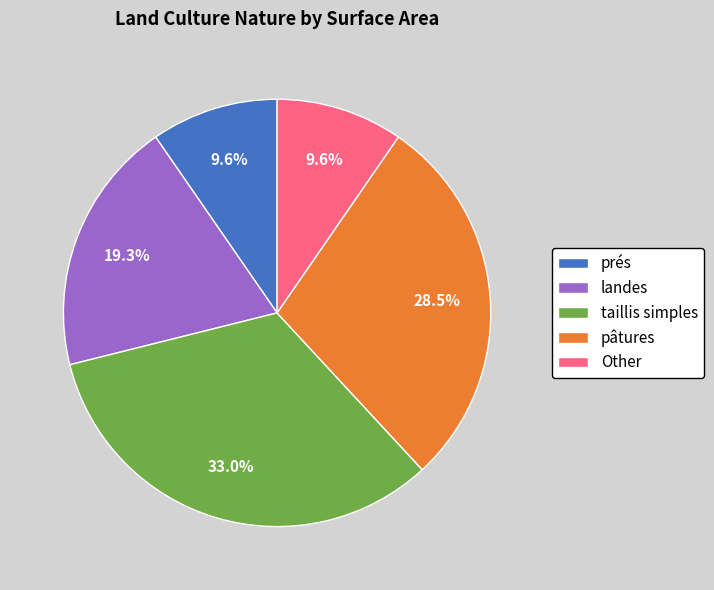

How many slices are in this pie chart?

5